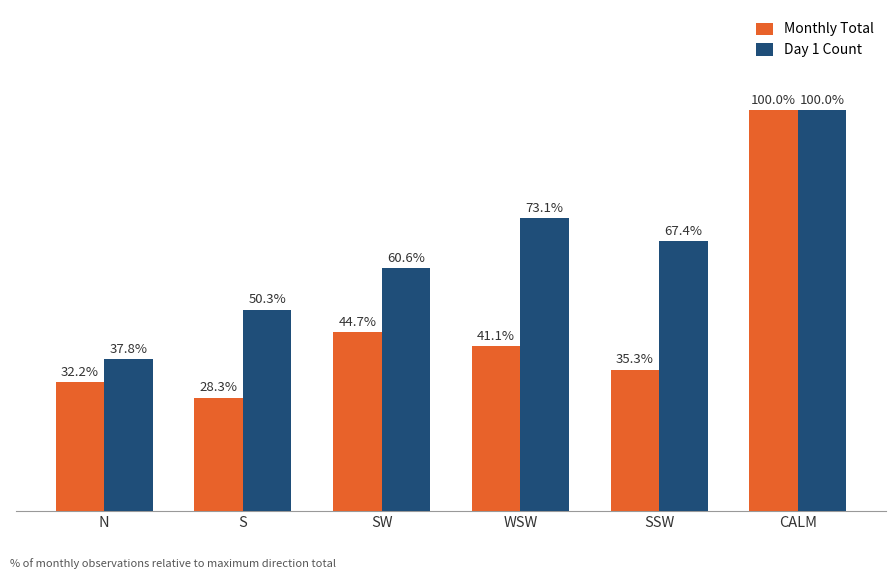

Which series changed the most between N and S?

Day 1 Count